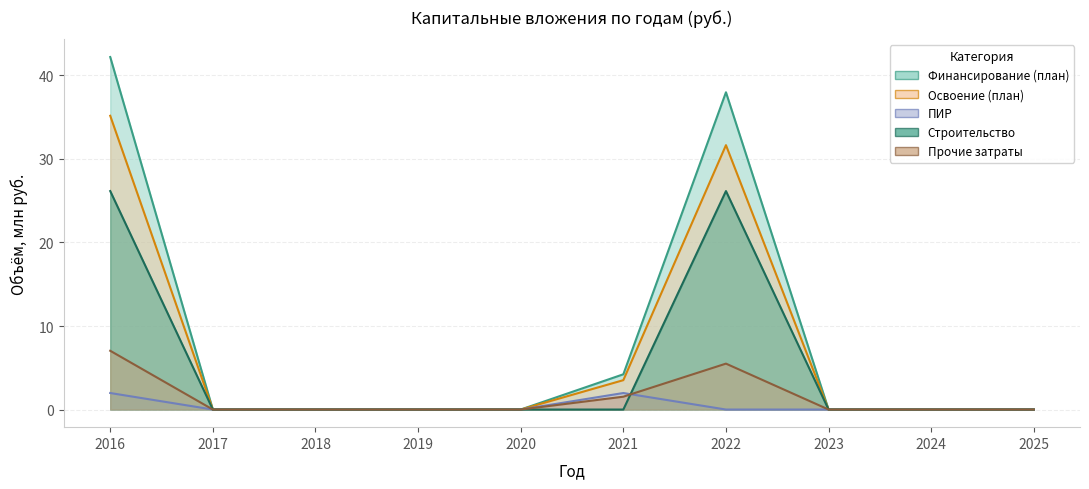

What is the sum of all Финансирование (план) values?

84.4